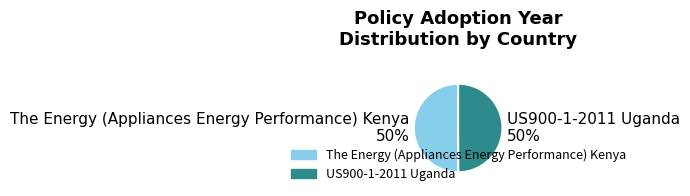

Count the number of slices in the pie.

2